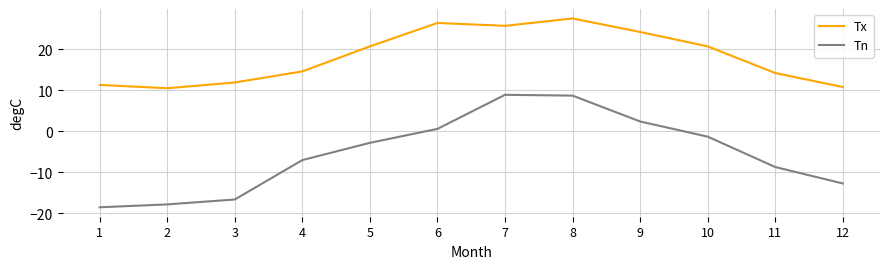

Is the value of Tn at 12 greater than the value of Tx at 6?

No